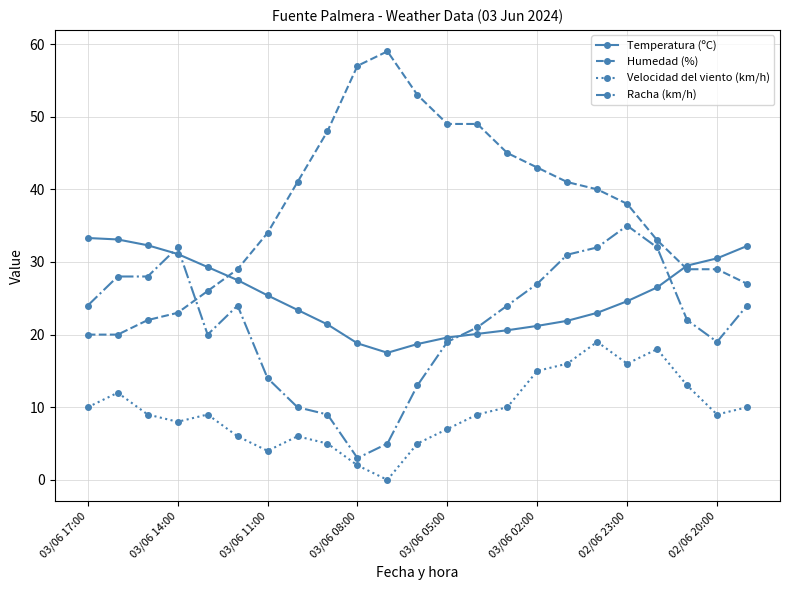

Which series has the largest total across all categories?

Humedad (%)